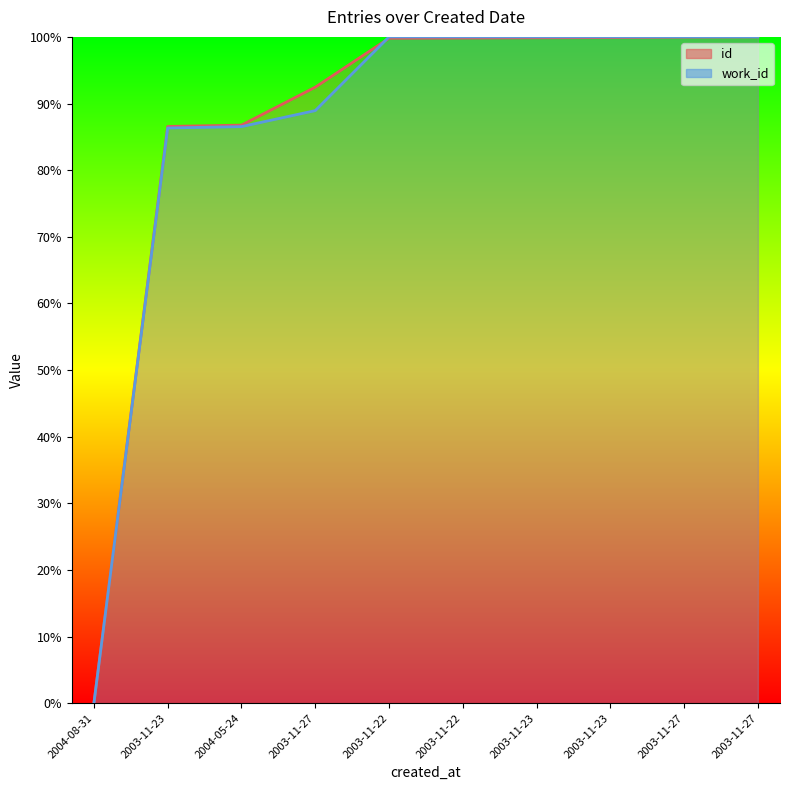

What are all the series names shown in the legend?

id, work_id